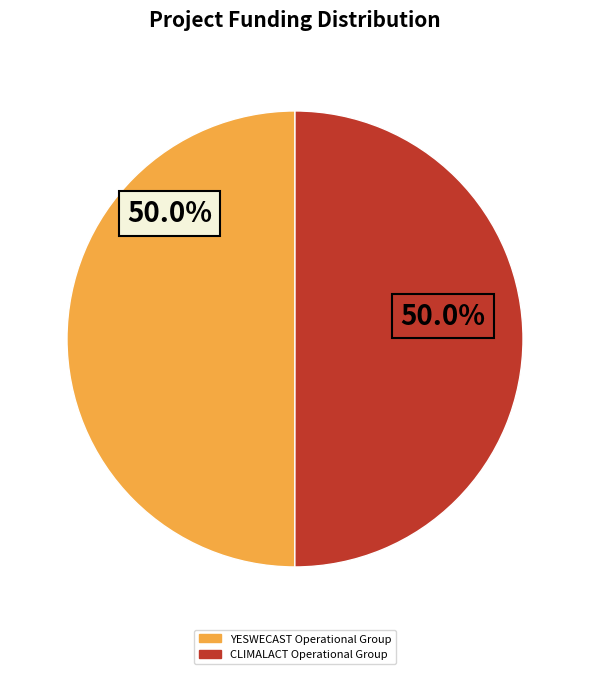

Approximately how many times larger is the value at YESWECAST Operational Group compared to CLIMALACT Operational Group?

1.0